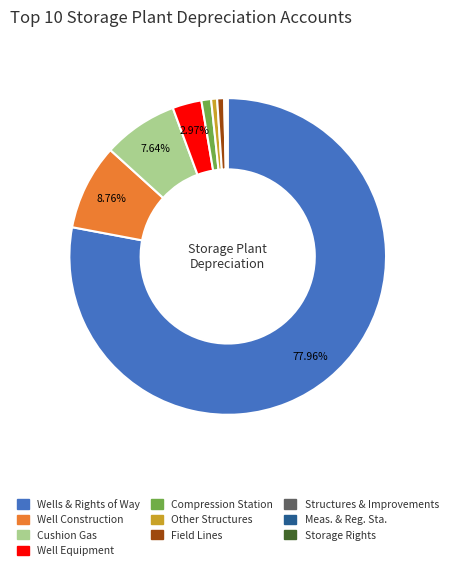

Which has a higher value, Well Equipment or Compression Station?

Well Equipment